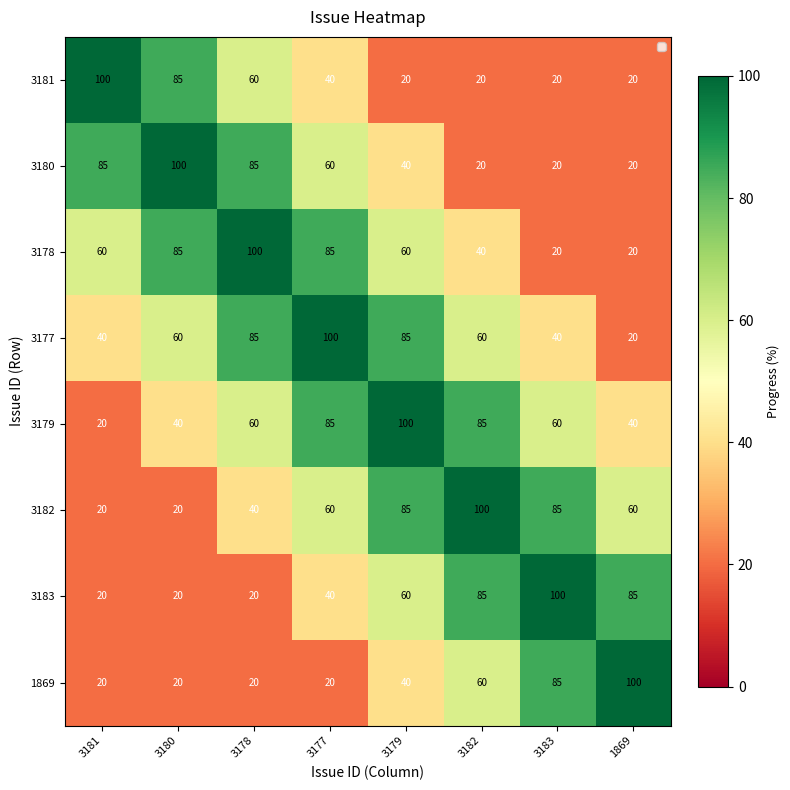

Which series has the largest total across all categories?

3177